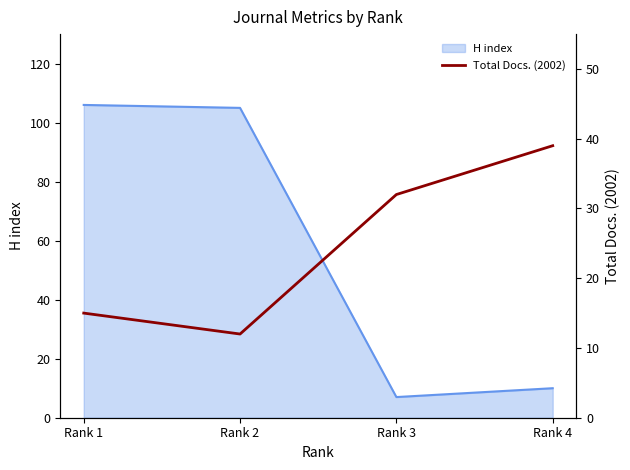

The value of H index at Rank 3 is 3. True or false?

False